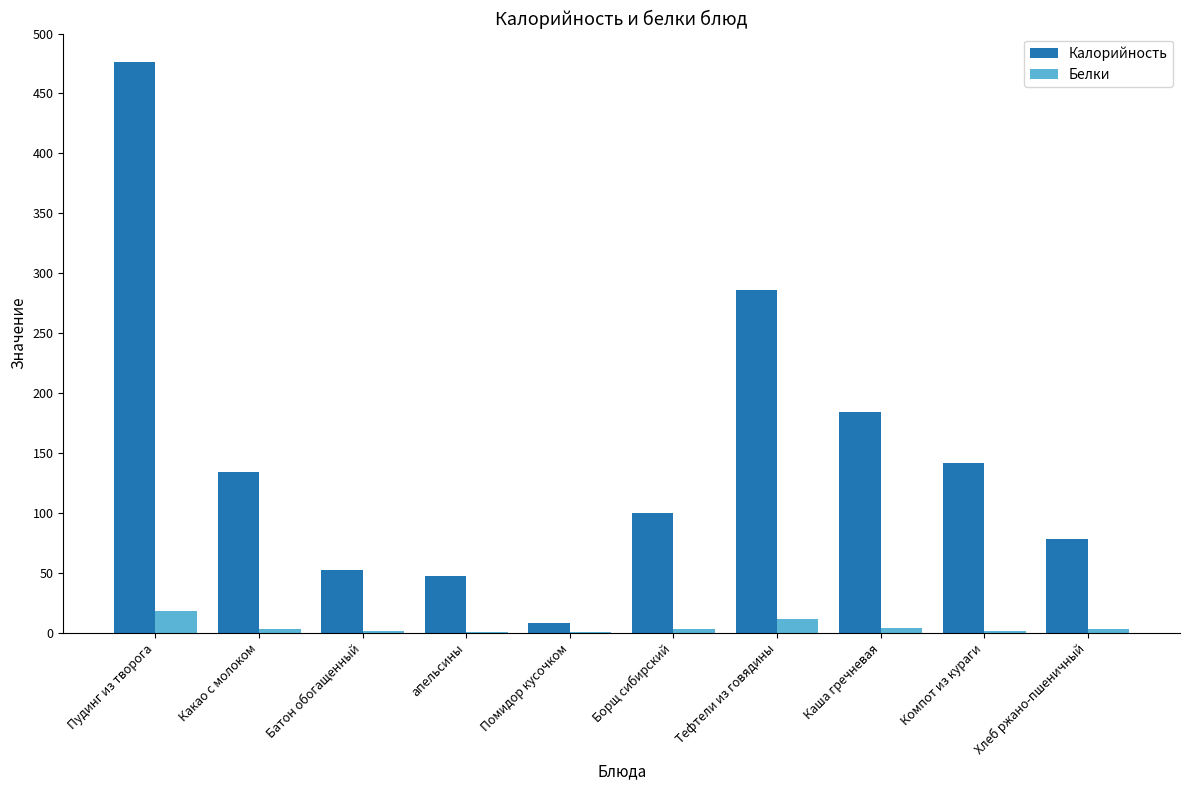

Between Пудинг из творога and Помидор кусочком, which series saw the biggest shift?

Калорийность